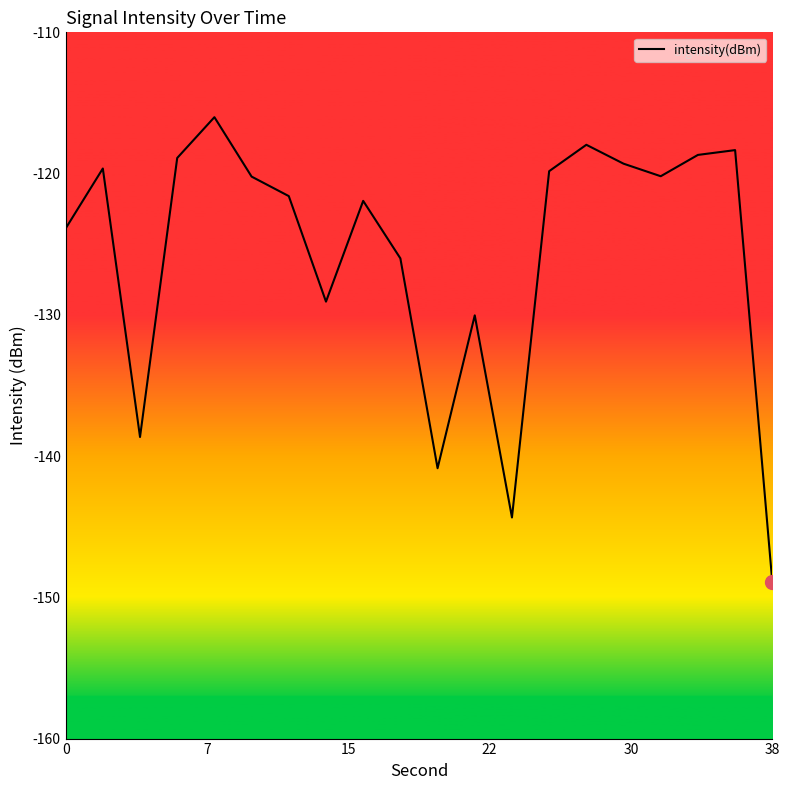

What is the greatest value displayed?

-116.0